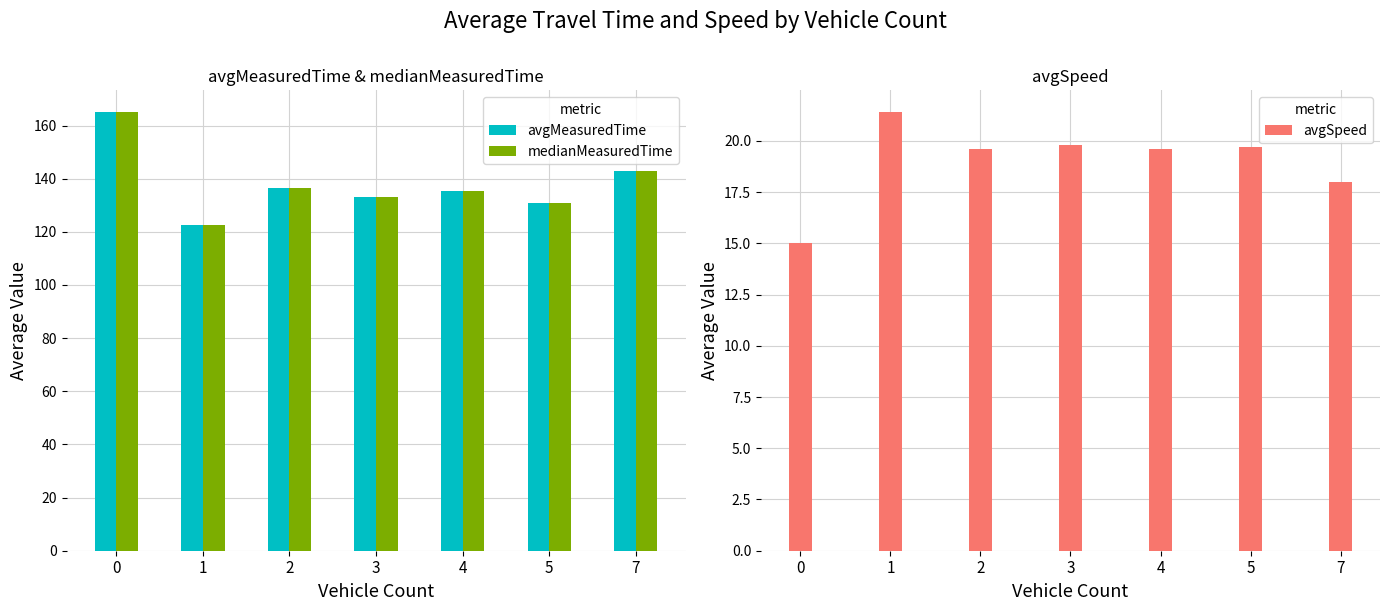

Rank the series by their maximum value, from lowest to highest.

avgSpeed, avgMeasuredTime, medianMeasuredTime